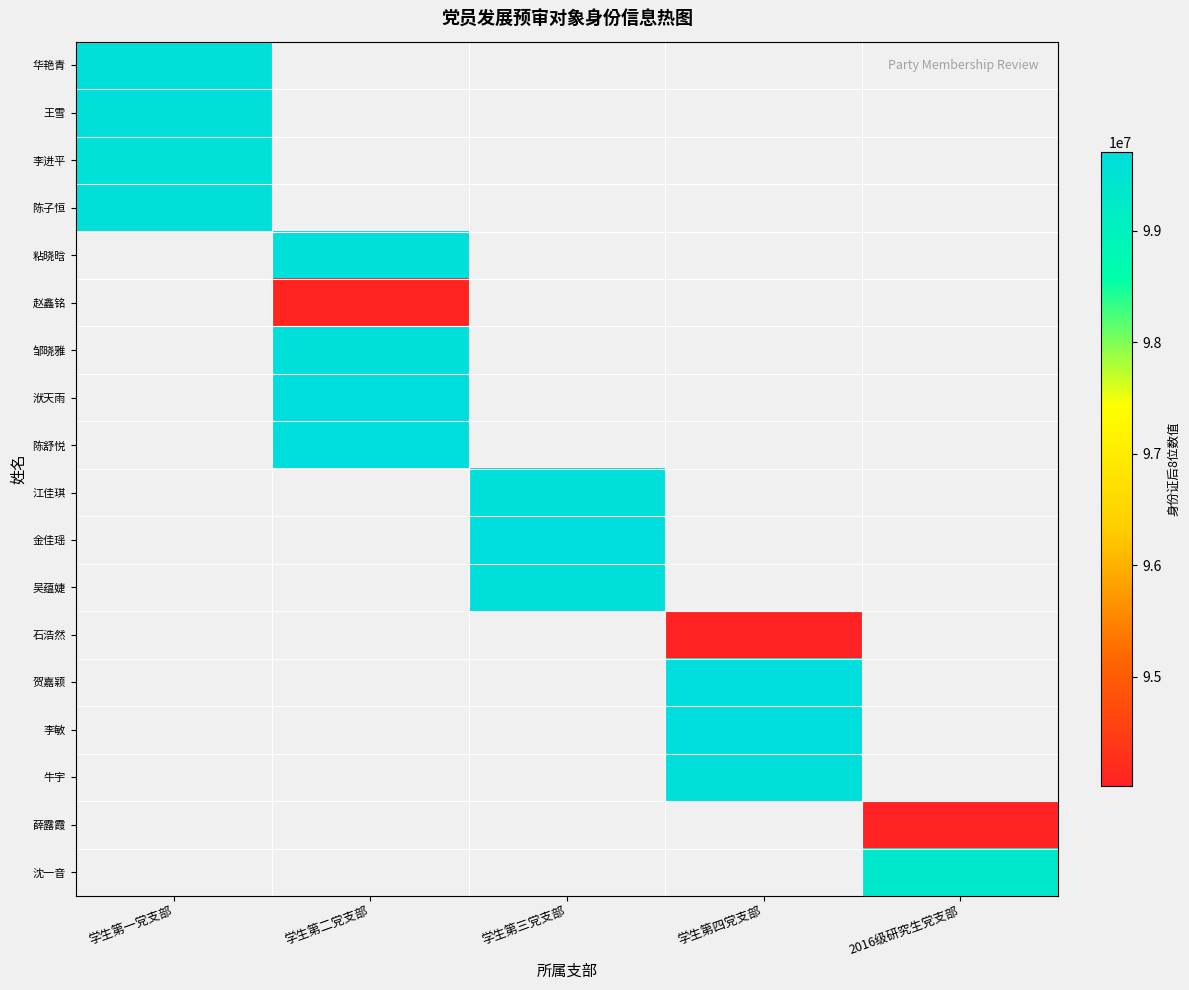

Between 学生第一党支部 and 学生第二党支部, which is larger?

学生第二党支部